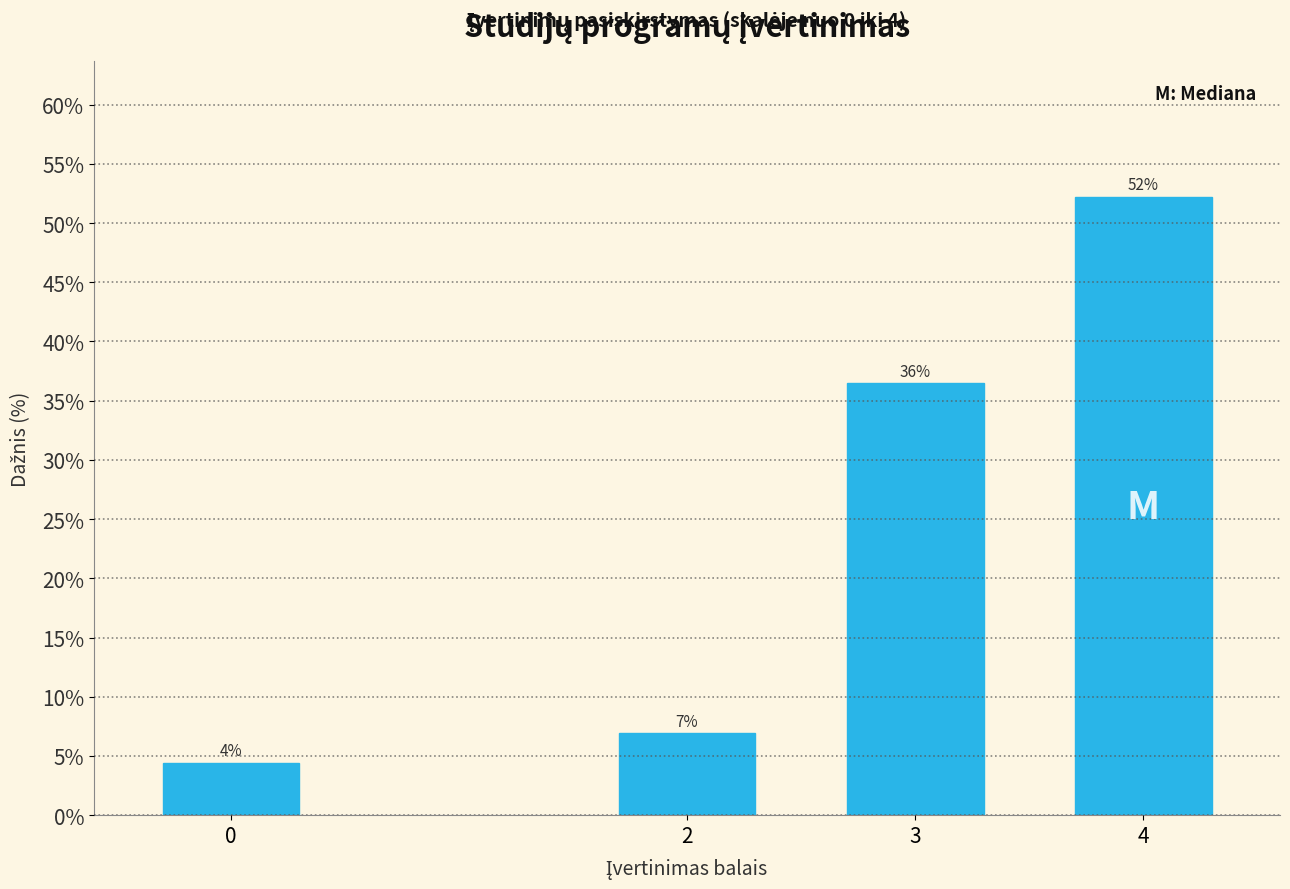

Does the chart contain any negative values?

No